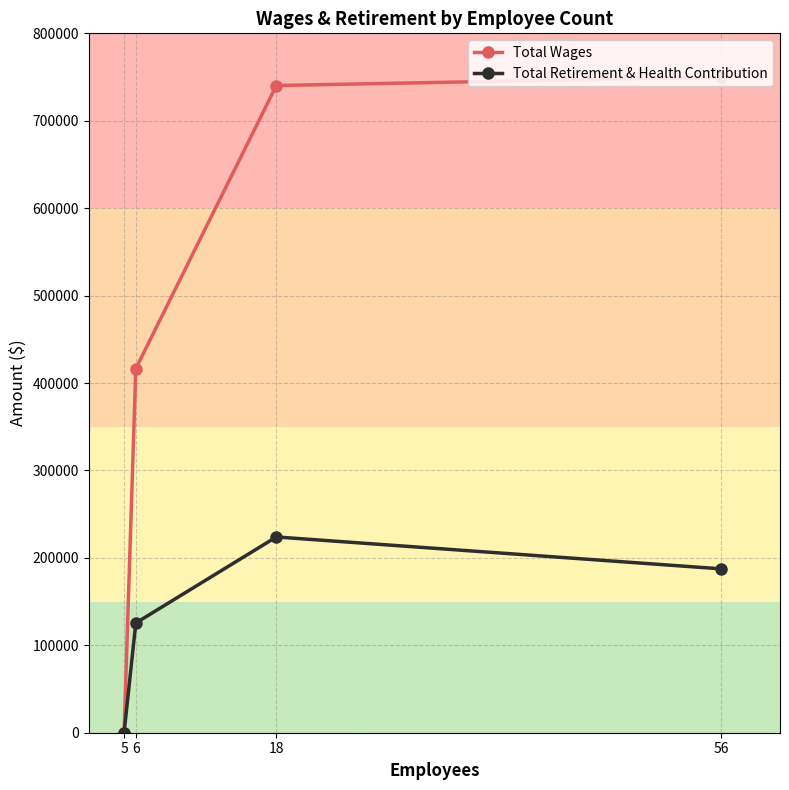

How many values in the Total Retirement & Health Contribution series are below 187419?

2